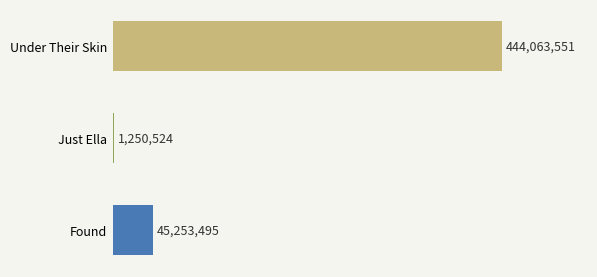

Approximately how many times larger is the value at Found compared to Just Ella?

36.2